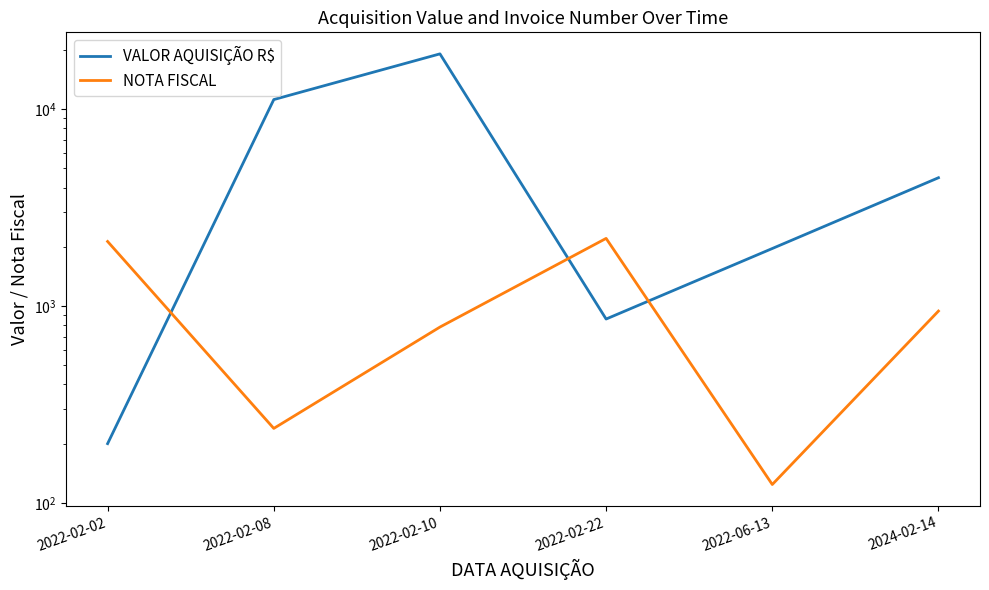

What is the difference between the highest and lowest values at 2022-02-08?

10951.0